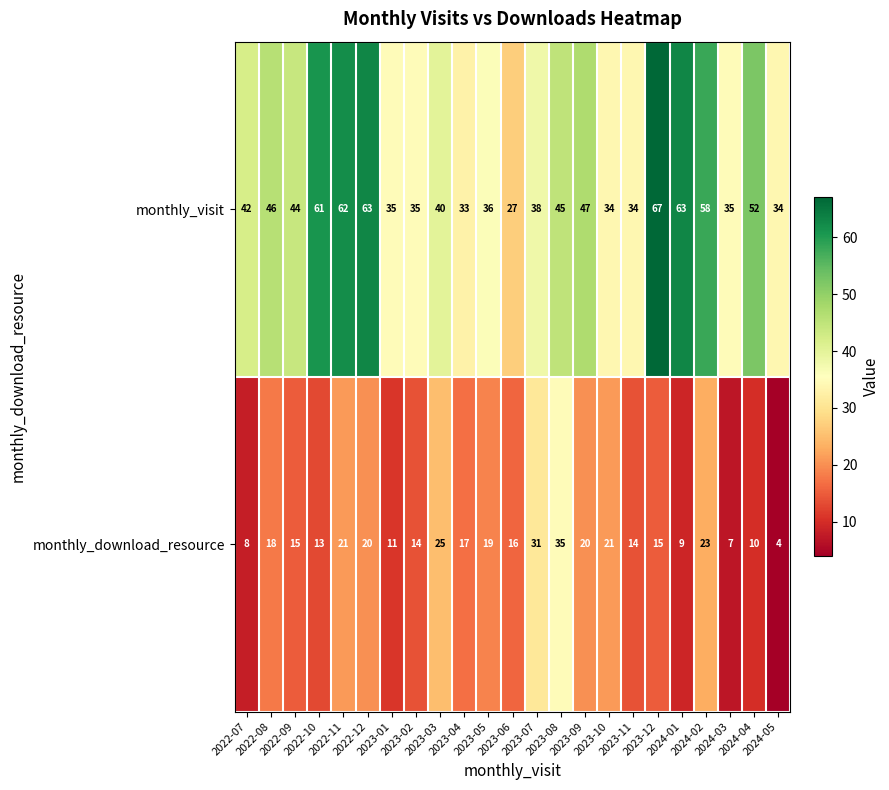

What is the smallest value displayed?

4